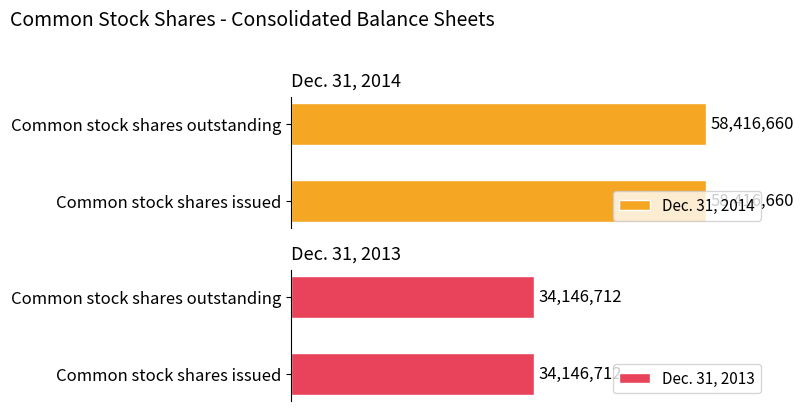

True or false: Dec. 31, 2014 has a value of 24834374 at Common stock shares issued.

False